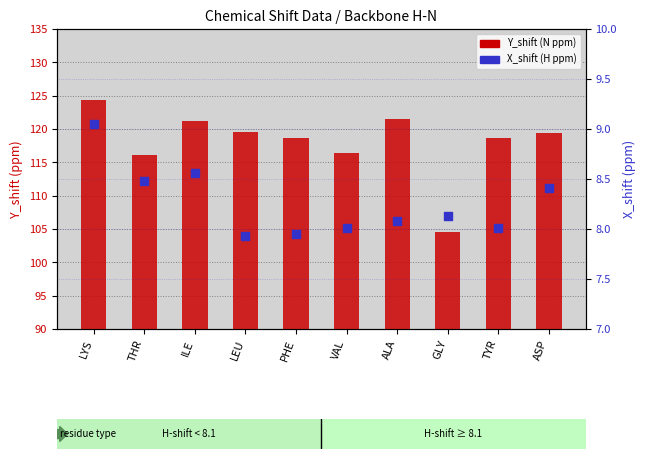

Which series has the largest total across all categories?

Y_shift (N ppm)